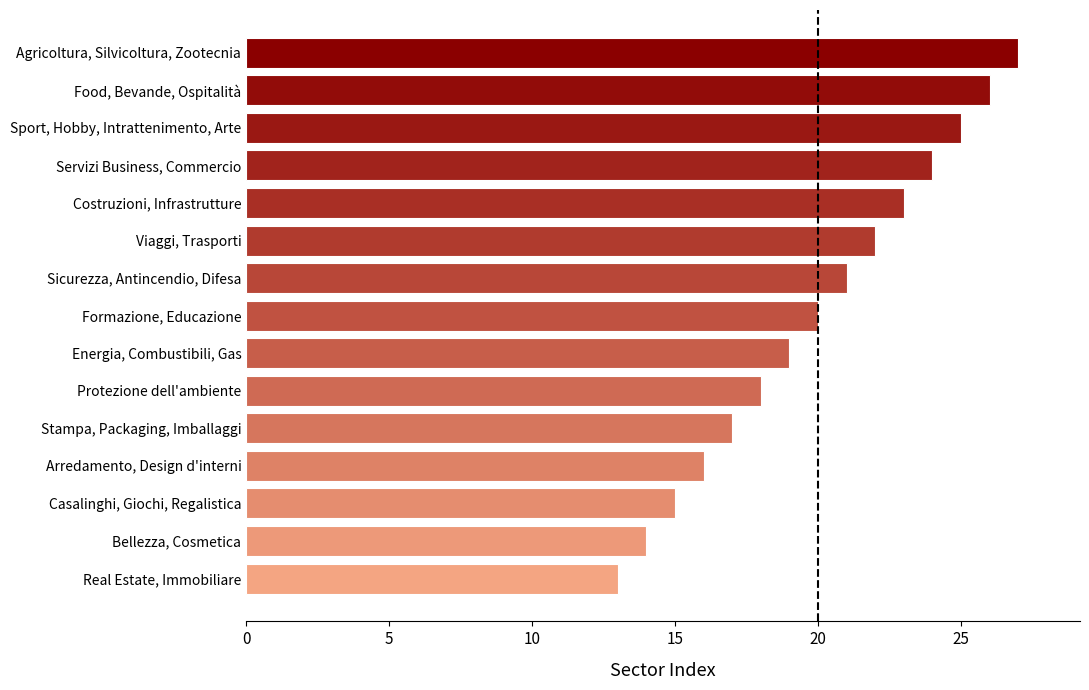

Approximately how many times larger is the value at Formazione, Educazione compared to Casalinghi, Giochi, Regalistica?

1.3